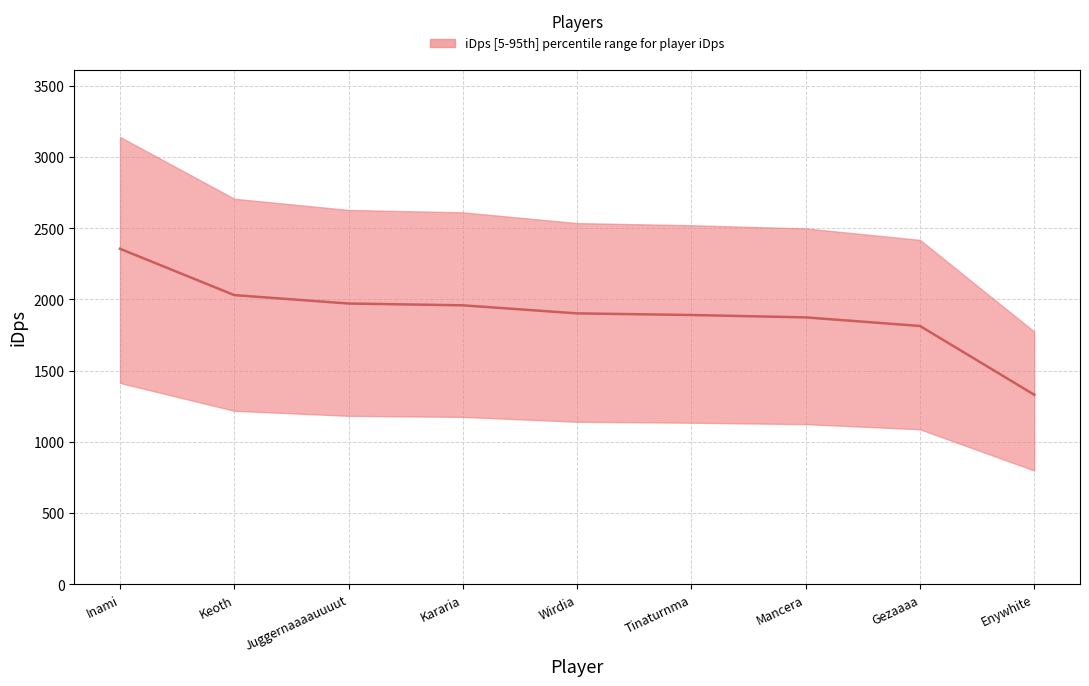

Rank the categories by value from highest to lowest.

Inami, Keoth, Juggernaaaauuuut, Kararia, Wirdia, Tinaturnma, Mancera, Gezaaaa, Enywhite